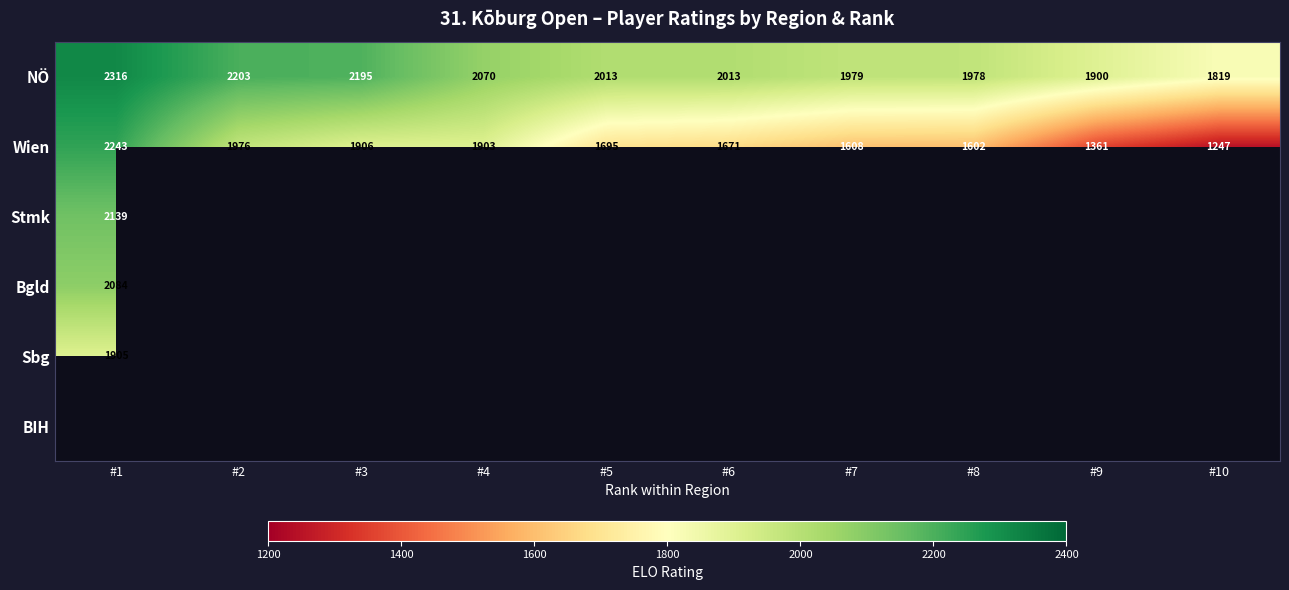

True or false: NÖ has a value of 2316 at #1.

True